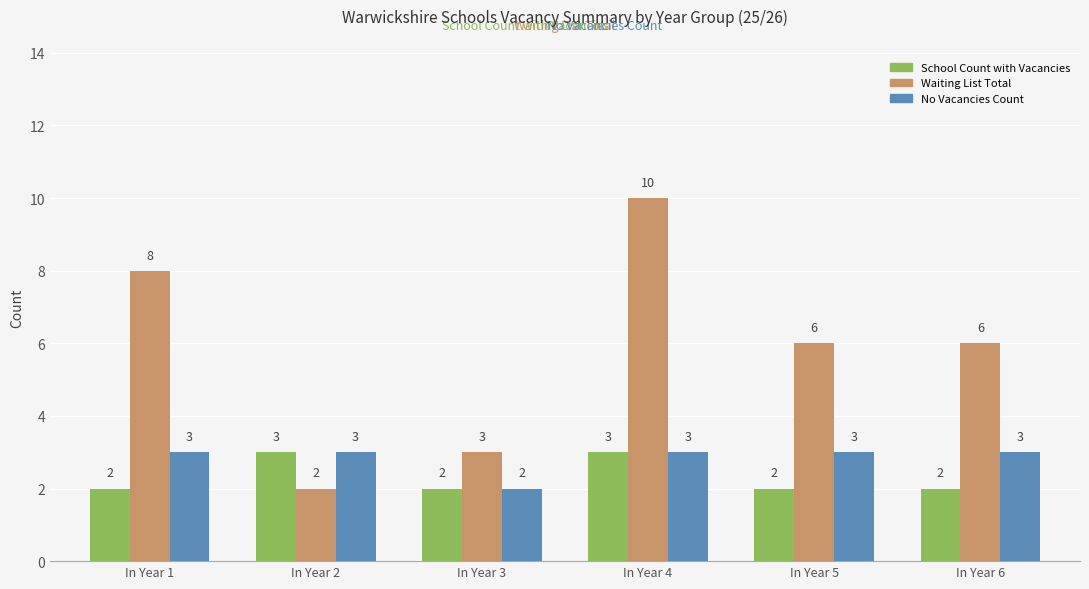

At which label does Waiting List Total reach its minimum?

In Year 2